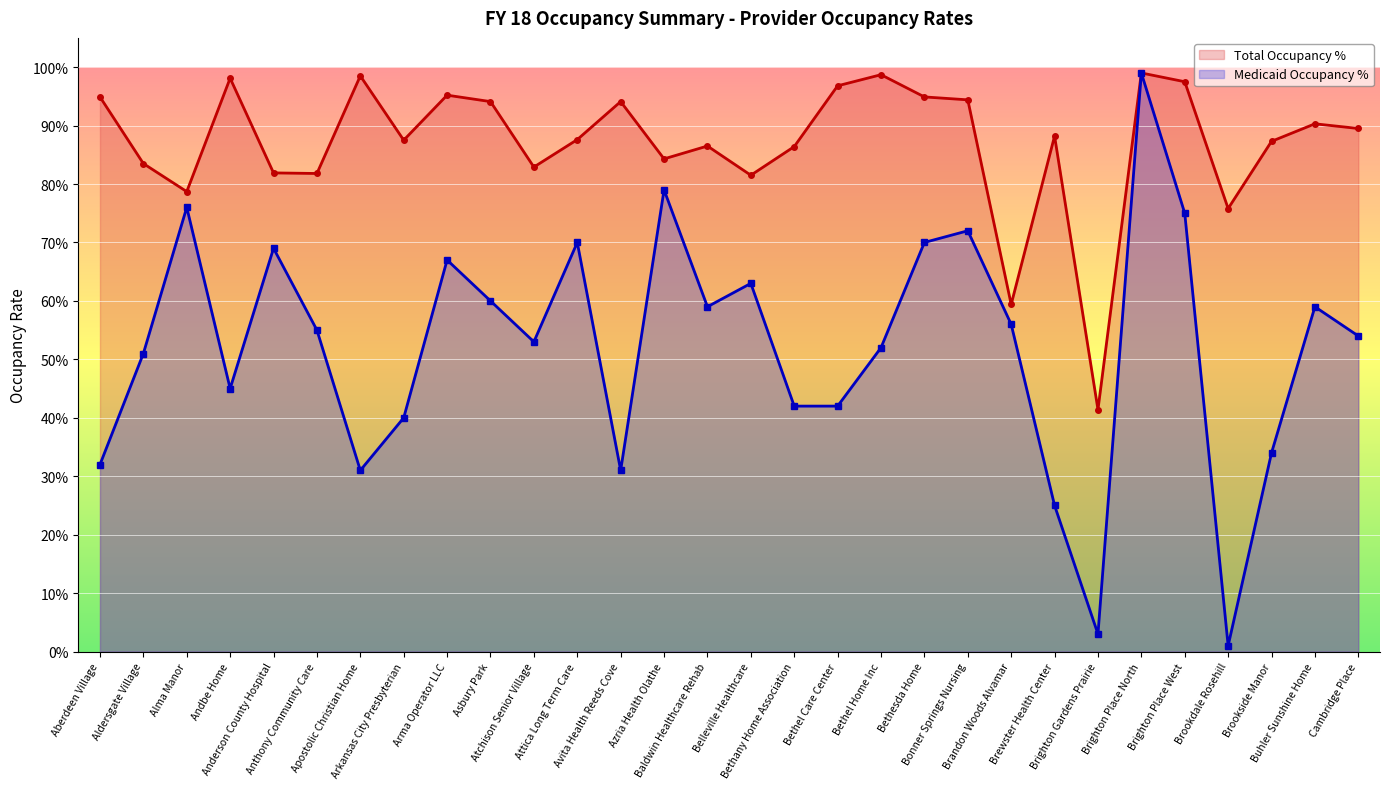

True or false: Medicaid Occupancy % and Total Occupancy % intersect in this chart.

False